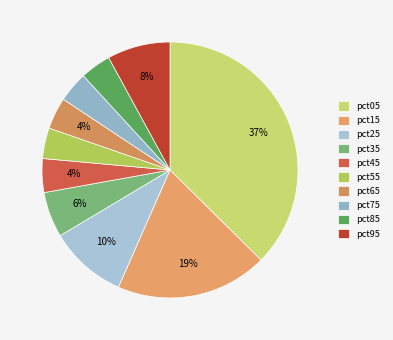

To the nearest percent, what portion does pct45 represent?

4%